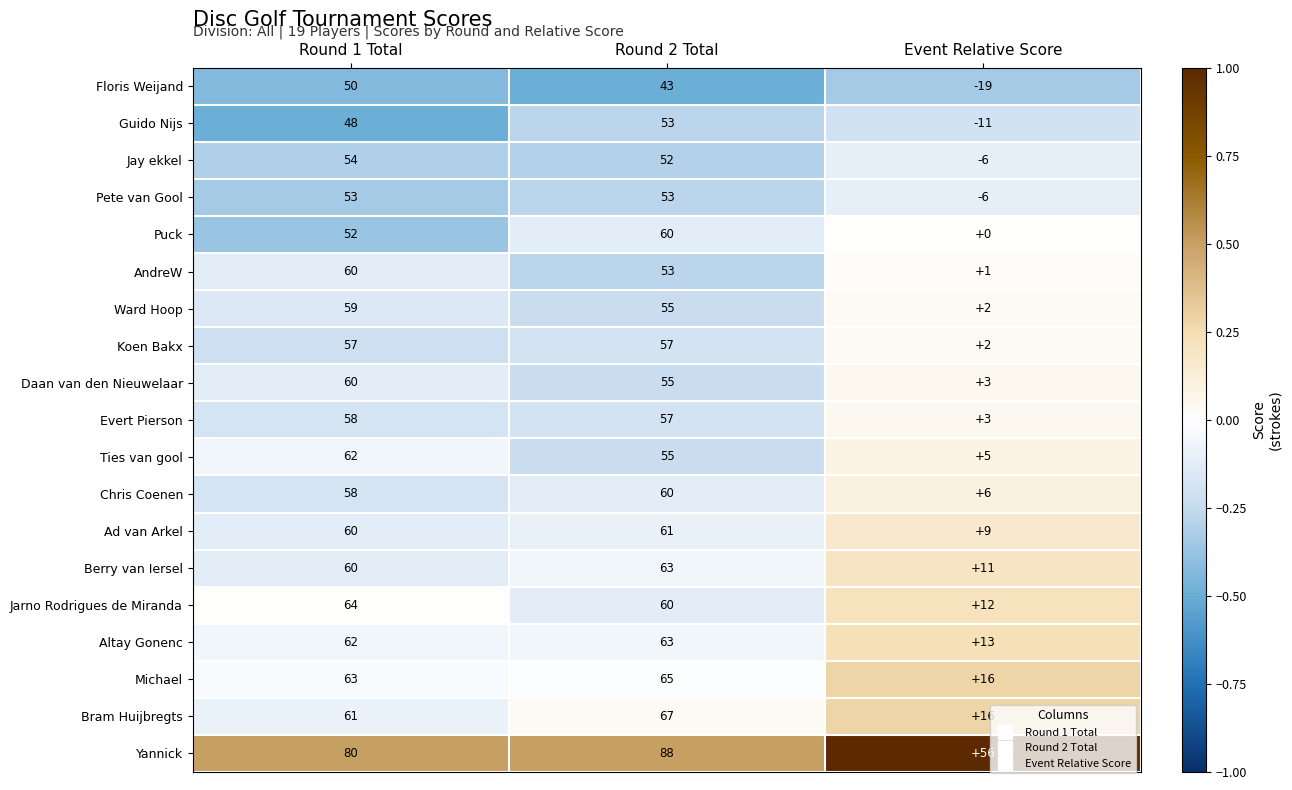

What is the difference between the Jarno Rodrigues de Miranda values at Round 2 Total and Round 1 Total?

4